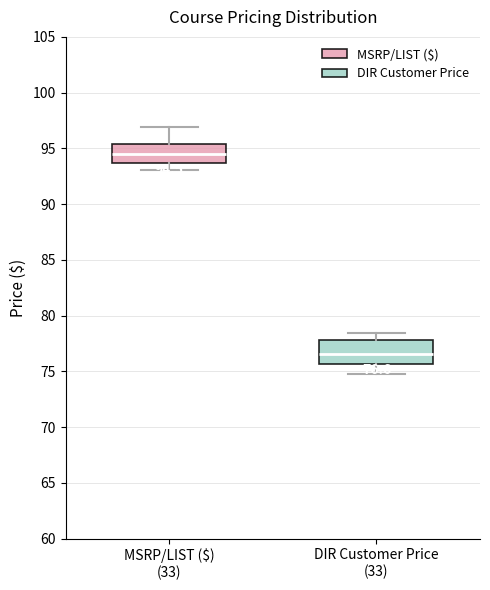

Which box's median line is the highest?

MSRP/LIST ($) (33)